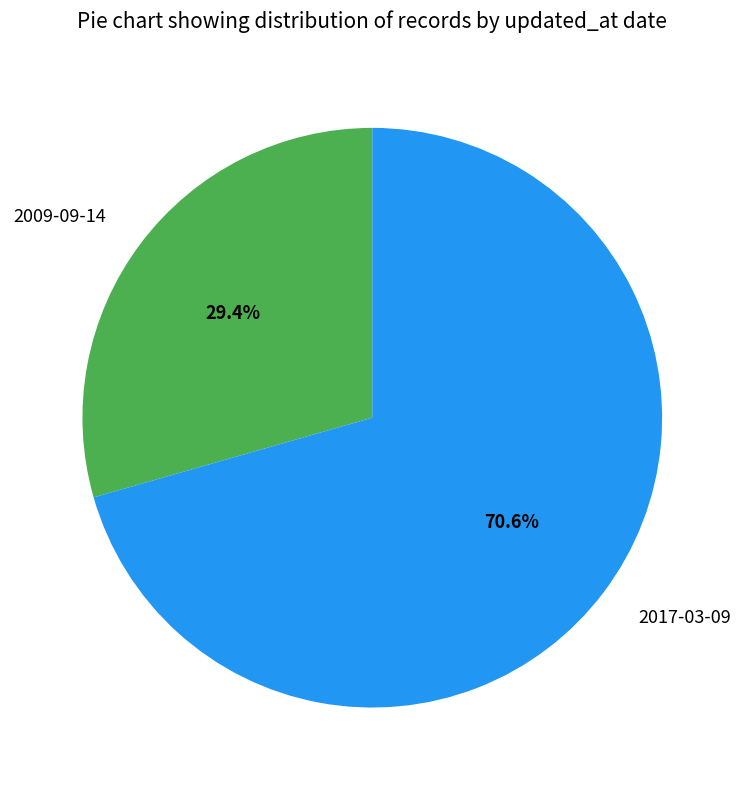

To the nearest percent, what portion does 2017-03-09 represent?

71%